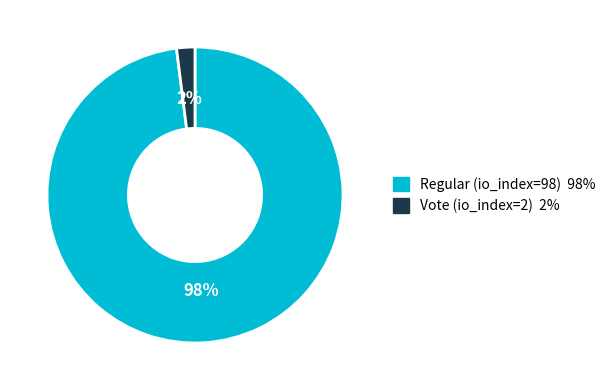

Which has a higher value, Regular (io_index=98) or Vote (io_index=2)?

Regular (io_index=98)